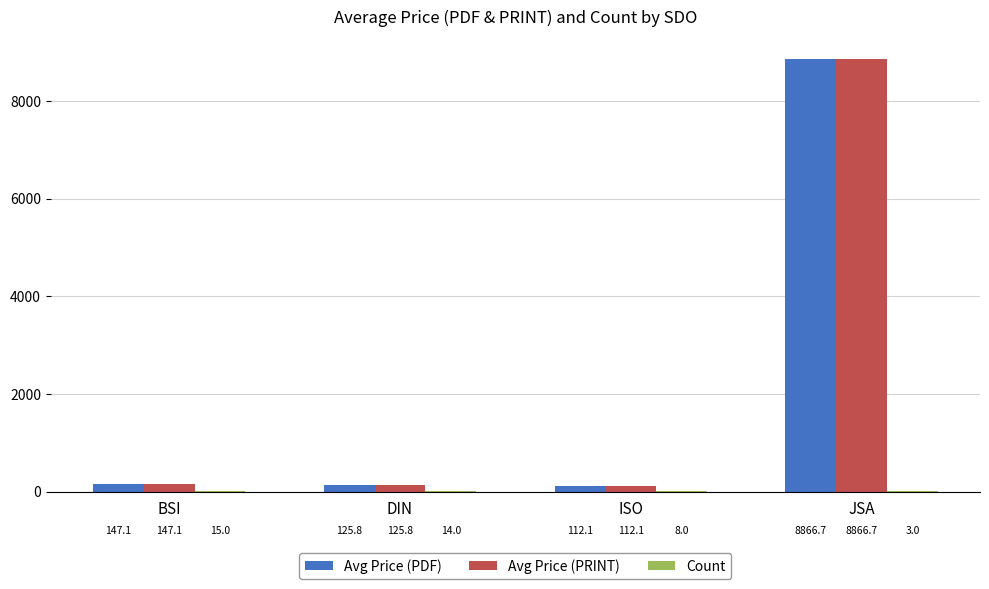

What is the greatest value displayed?

8866.7